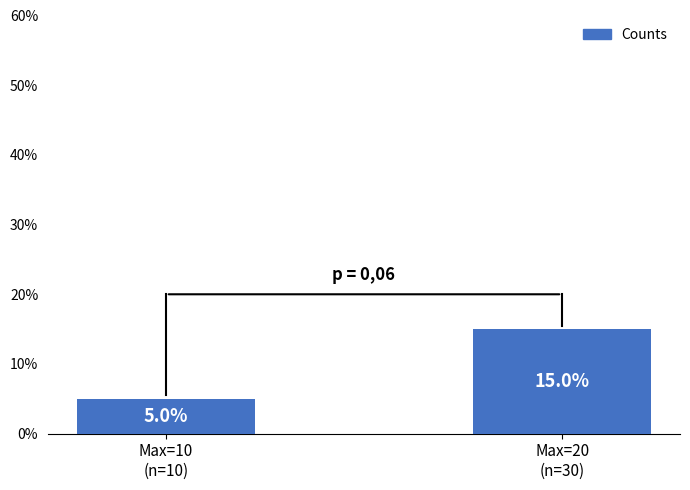

What is the difference between the maximum and minimum values?

10